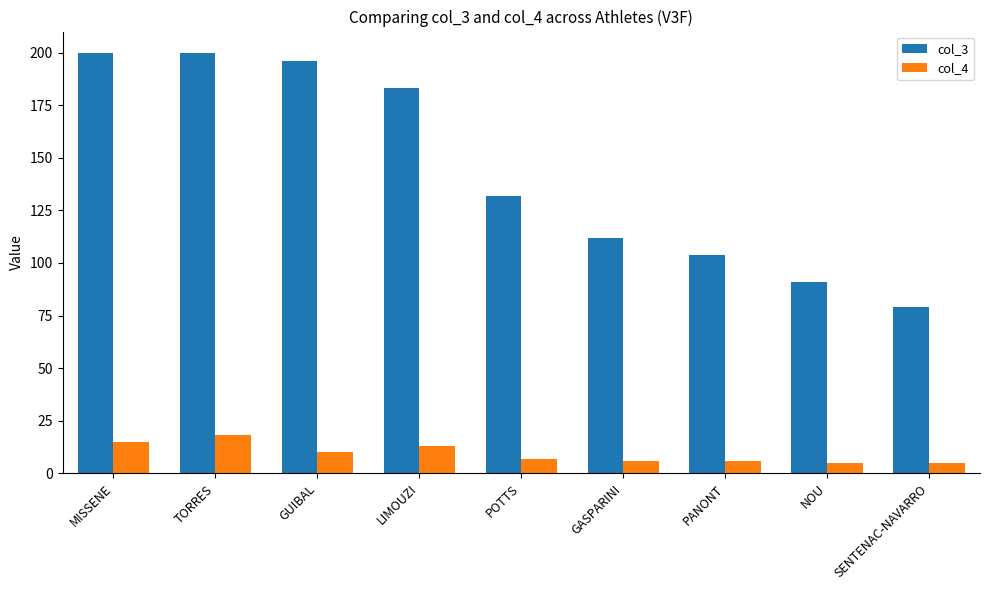

Reading right to left, extract all data points from this chart.

col_3: SENTENAC-NAVARRO=79	NOU=91	PANONT=104	GASPARINI=112	POTTS=132	LIMOUZI=183	GUIBAL=196	TORRES=200	MISSENE=200
col_4: SENTENAC-NAVARRO=5	NOU=5	PANONT=6	GASPARINI=6	POTTS=7	LIMOUZI=13	GUIBAL=10	TORRES=18	MISSENE=15